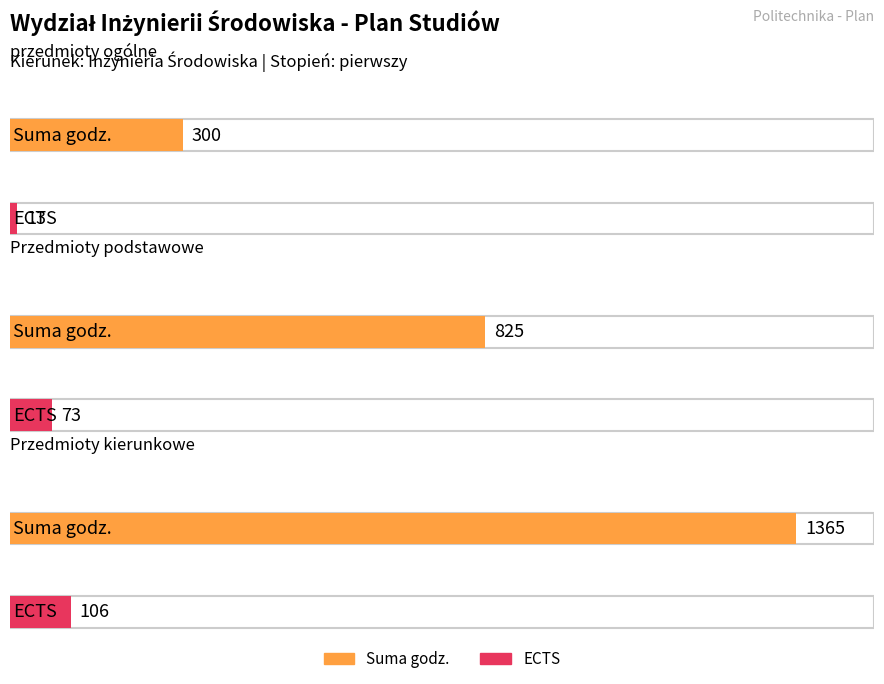

Is it true that ECTS equals 160 at Przedmioty kierunkowe?

False